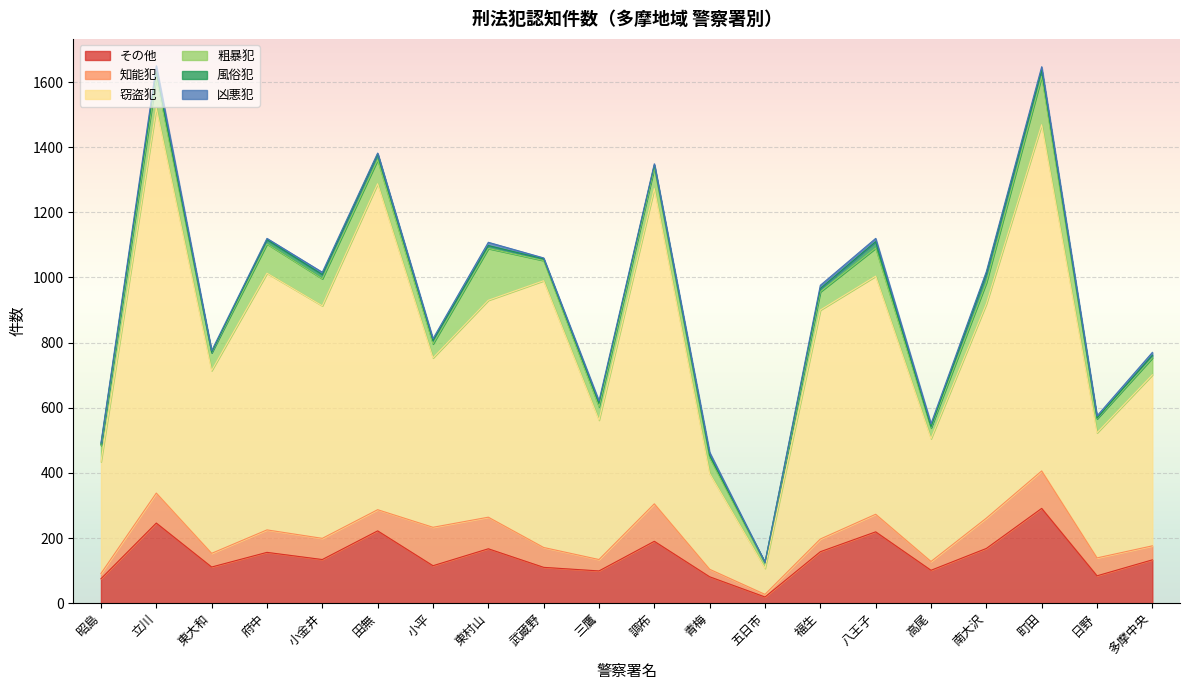

Where is the first local minimum for 凶悪犯?

府中